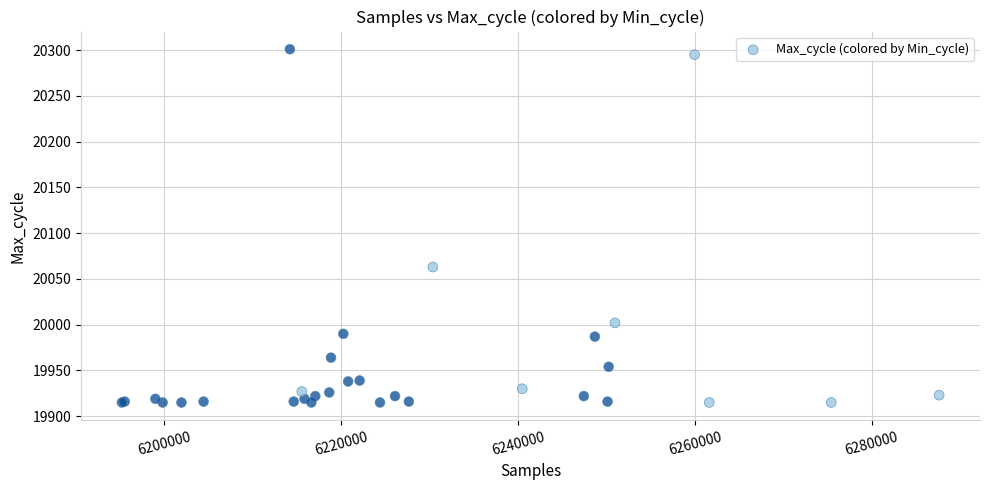

What Y value in the scatter plot is closest to 20108?

20063